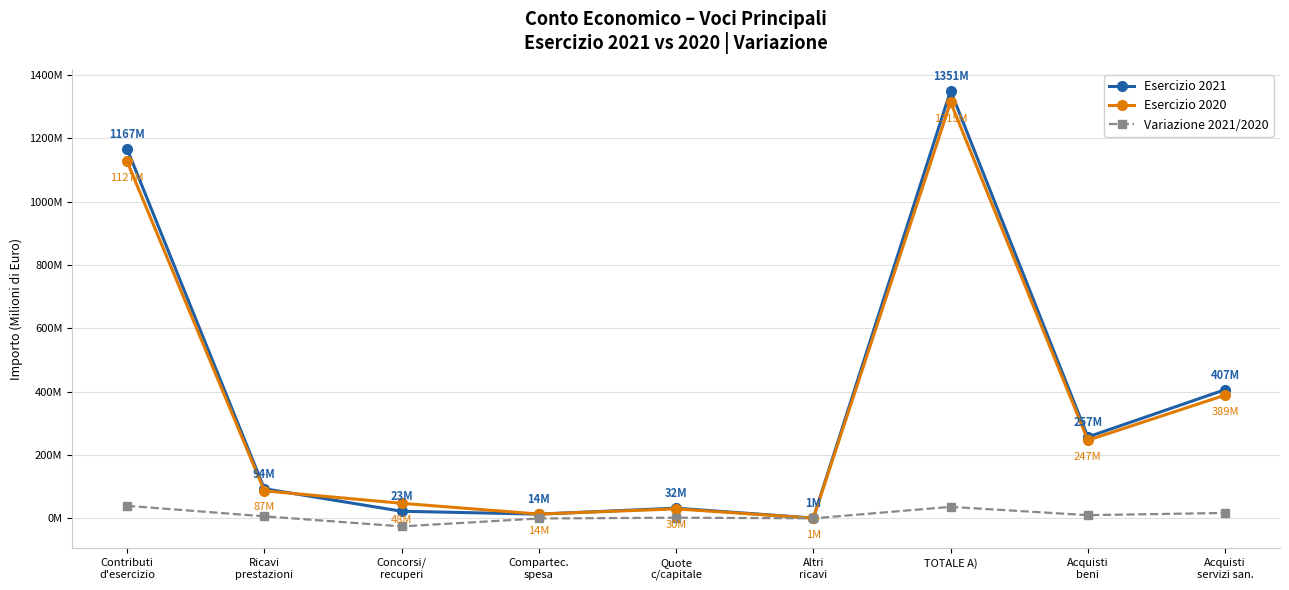

What are all the series names shown in the legend?

Esercizio 2021, Esercizio 2020, Variazione 2021/2020